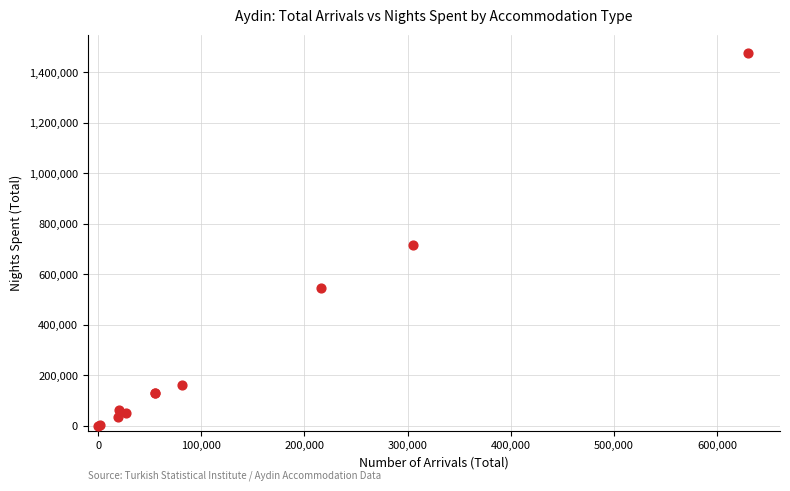

What Y value in the scatter plot is closest to 738245?

718197